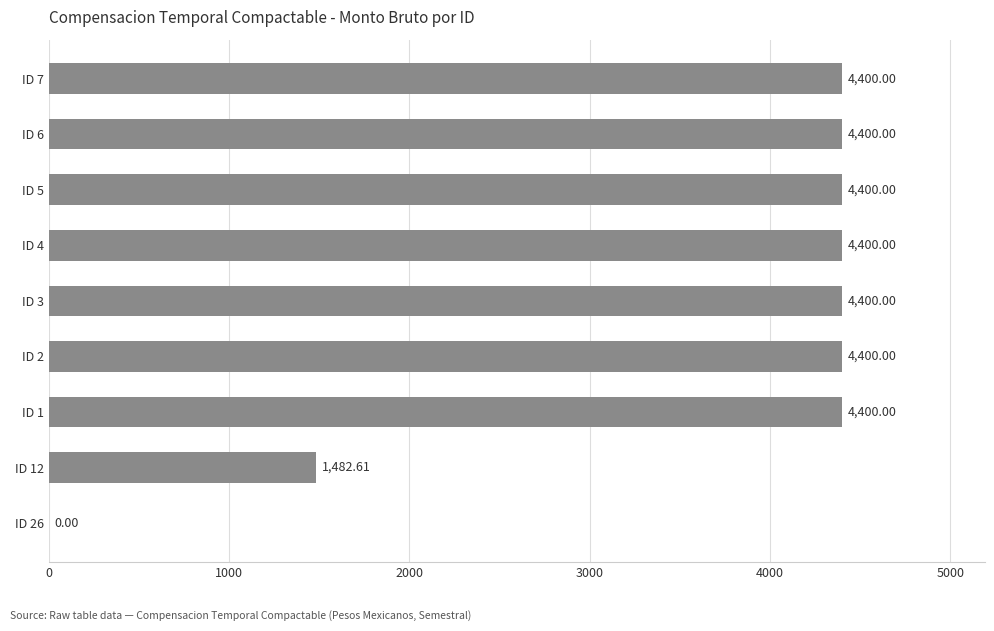

What is the sum of the values at ID 12 and ID 2?

5882.6